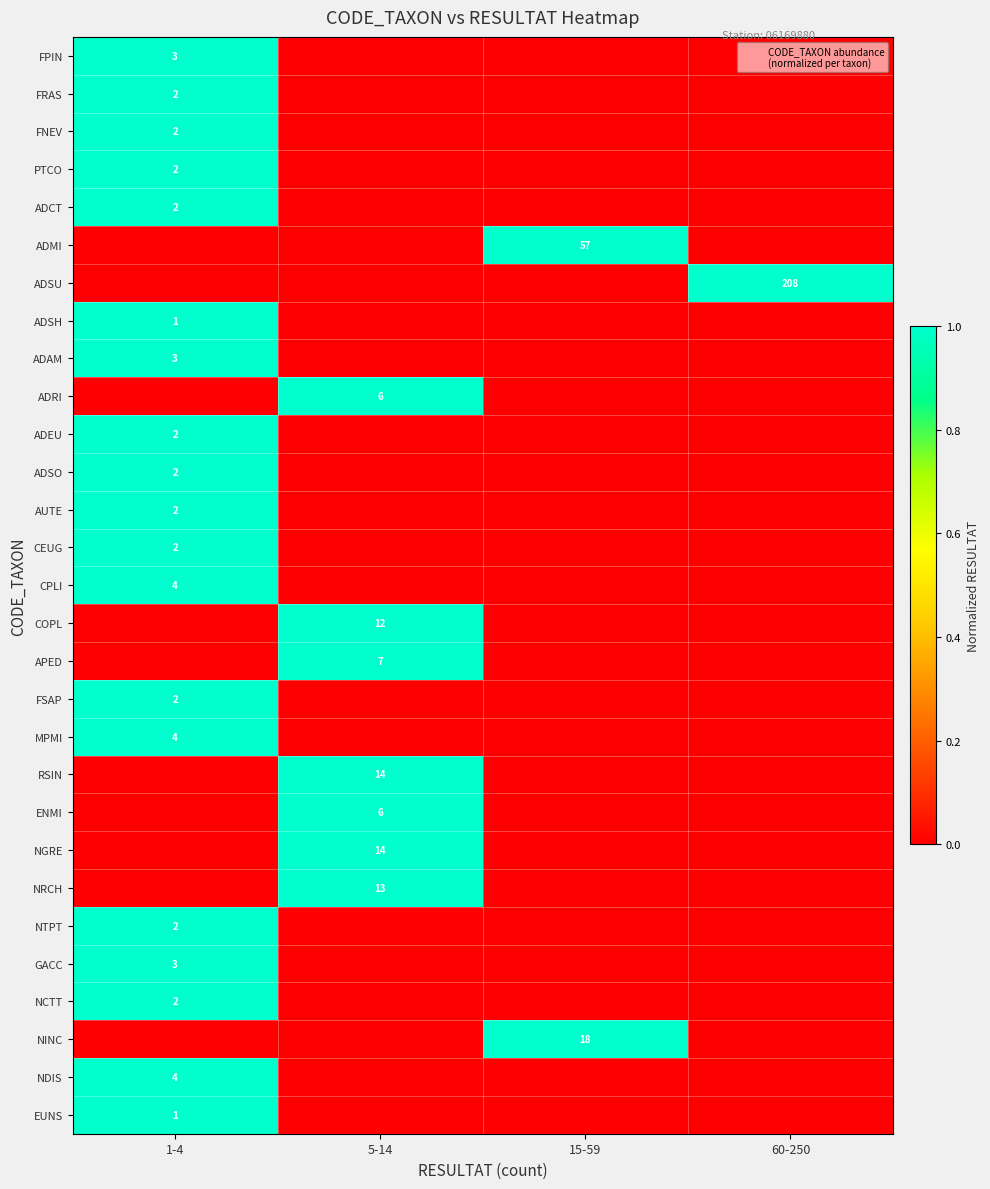

The value of MPMI at 1-4 is 5. True or false?

False